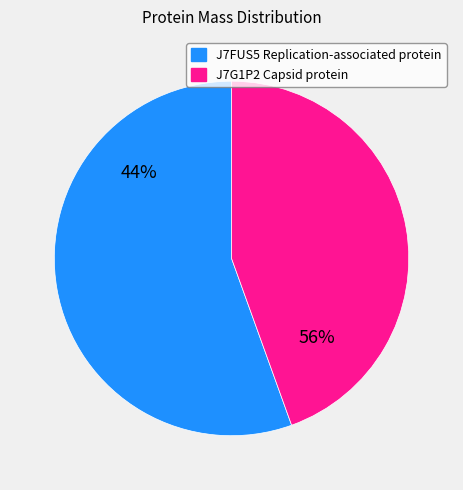

Which slice is the largest?

J7FUS5 Replication-associated protein